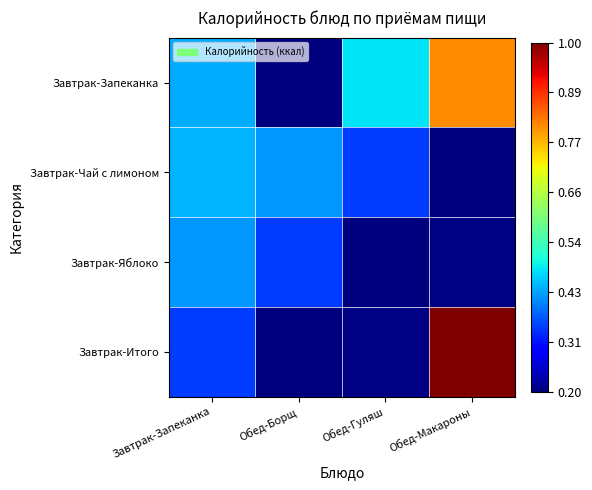

Rank the series by their maximum value, from lowest to highest.

Завтрак-Яблоко, Завтрак-Чай с лимоном, Завтрак-Запеканка, Завтрак-Итого